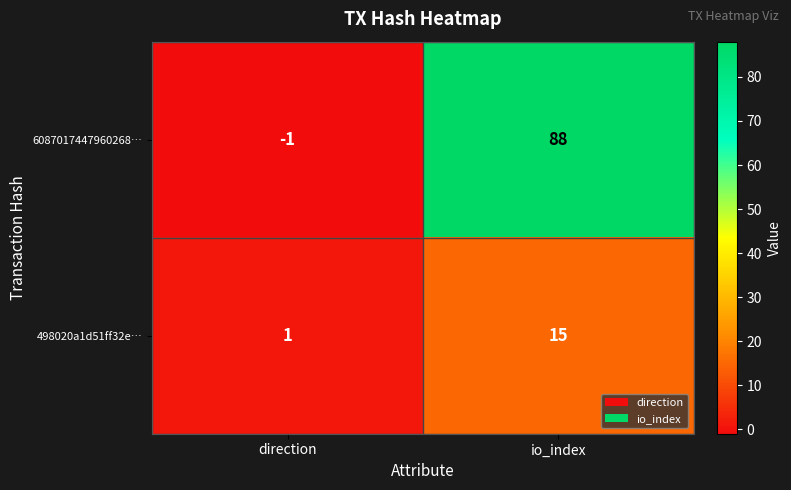

At which category does the chart reach its peak across all series?

io_index